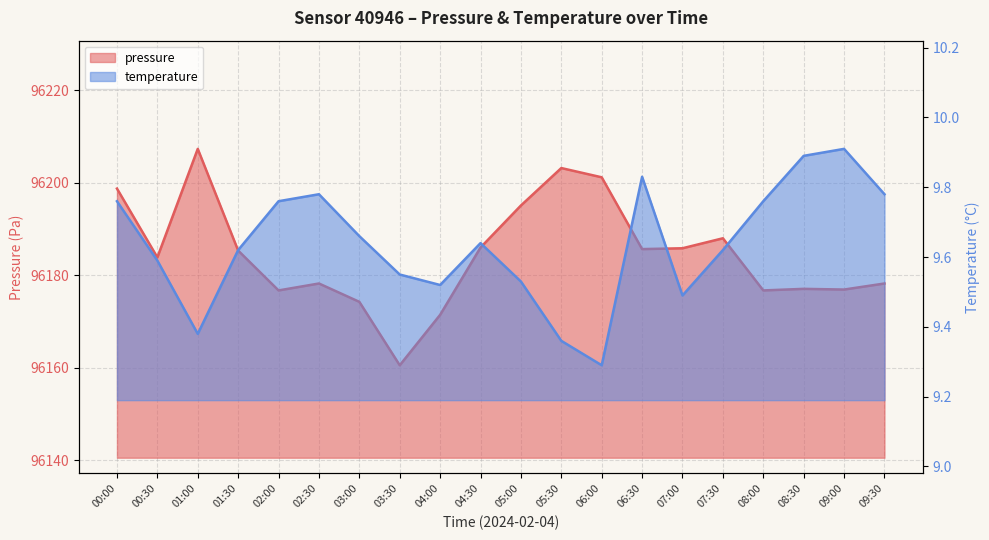

What is the spread (max minus min) of values at 04:00?

96161.9